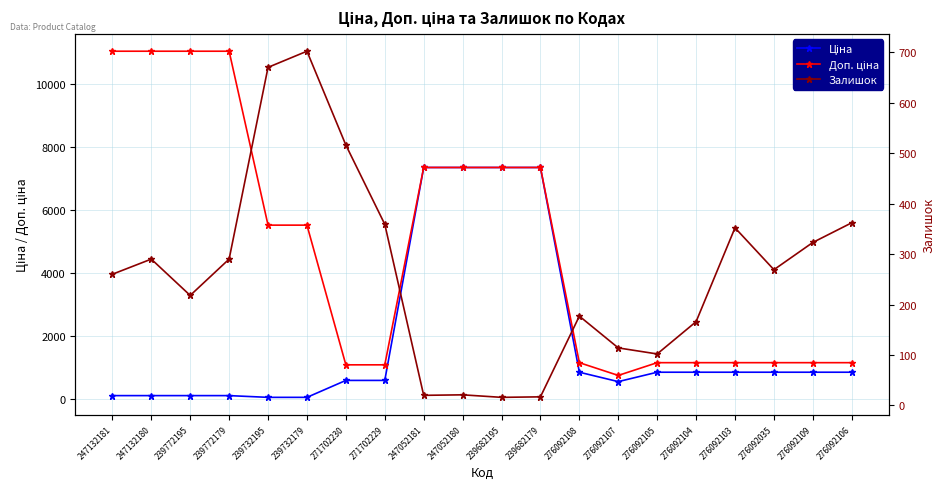

At which category is the sum across all series the highest?

247052180